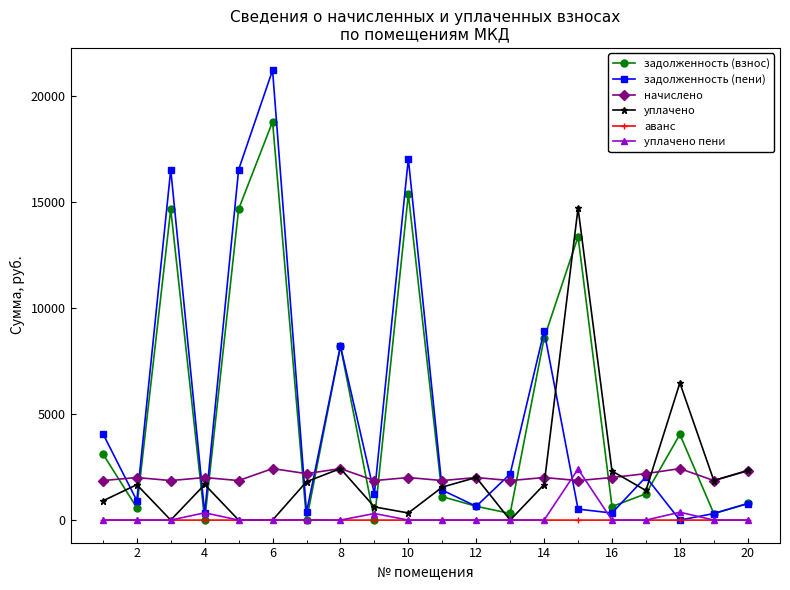

What is the difference between the maximum and minimum values in the аванс series?

13.3